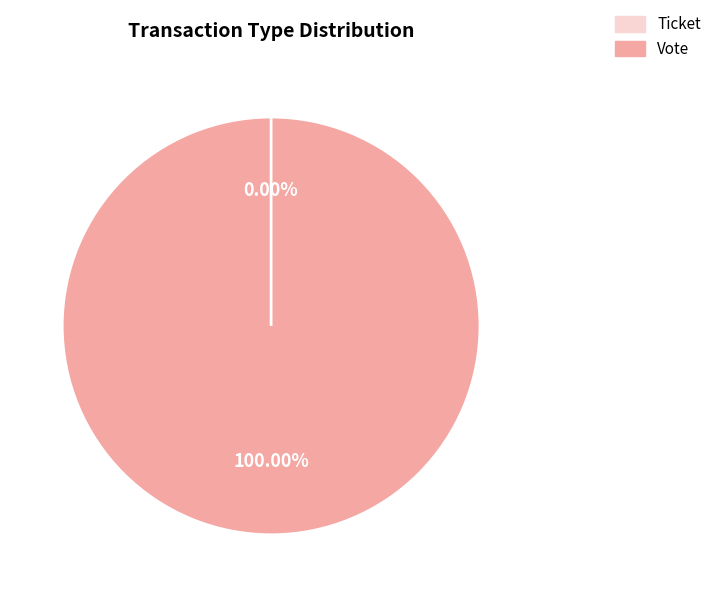

Which category has the biggest portion of the pie?

Vote